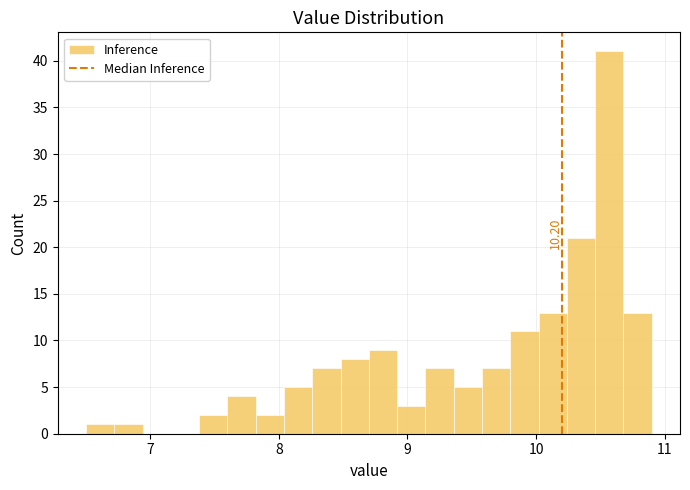

Around what value on the x-axis is the tallest bar? Give the approximate position of its centre, as read against the axis.

10.6